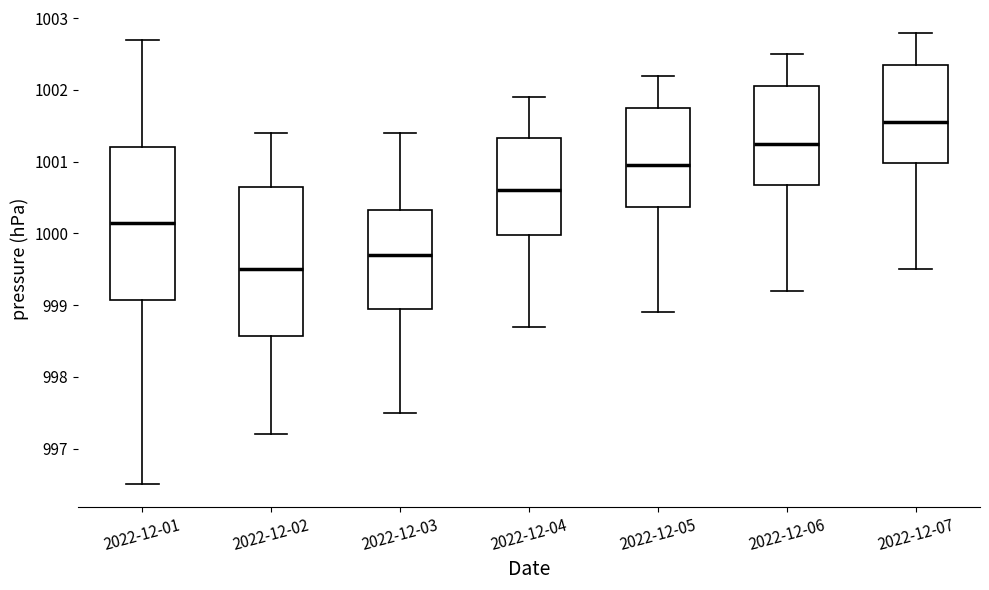

Where does the median line of the box for 2022-12-01 sit on the y-axis? The values are not printed on the chart, so give them approximately, as read against the axis.

1000.2